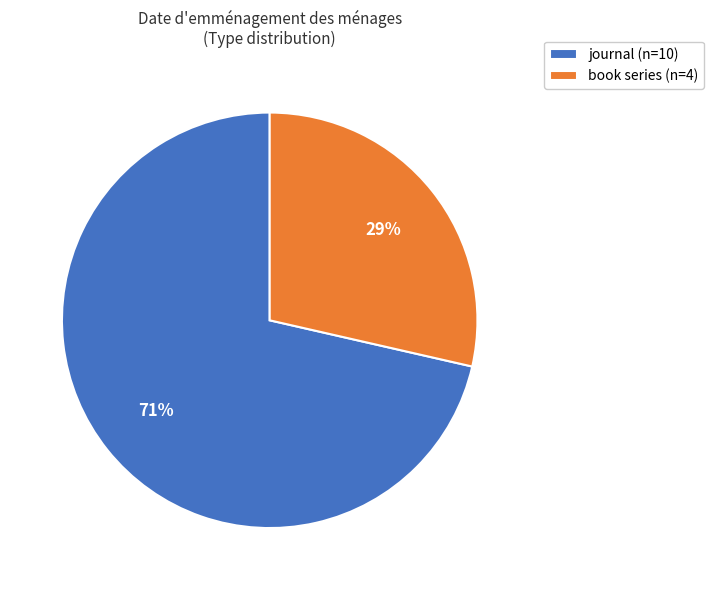

Rank the categories by value from lowest to highest.

book series, journal